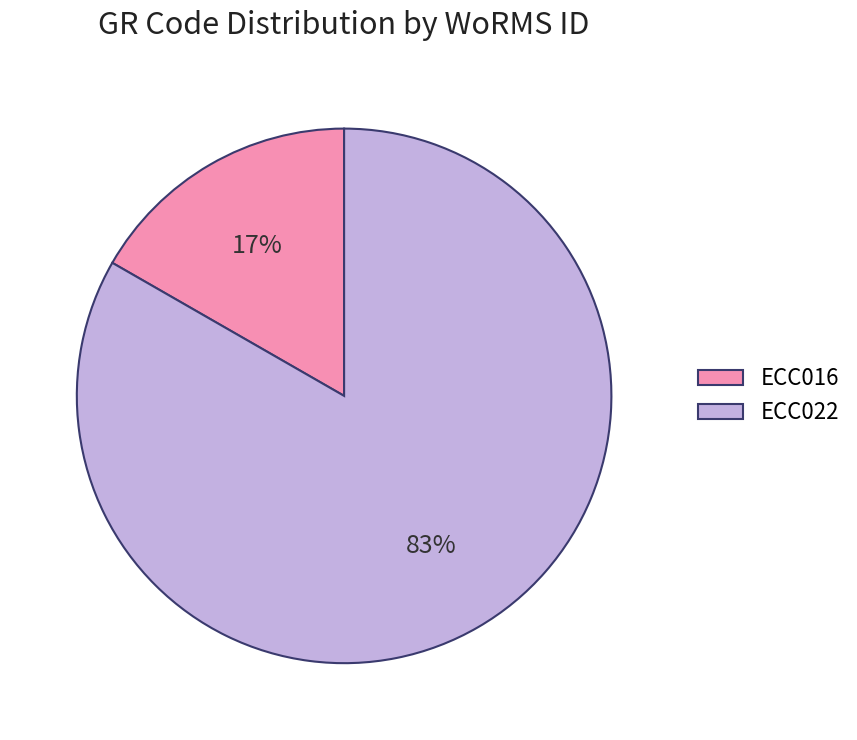

What is the largest slice in the pie chart?

ECC022